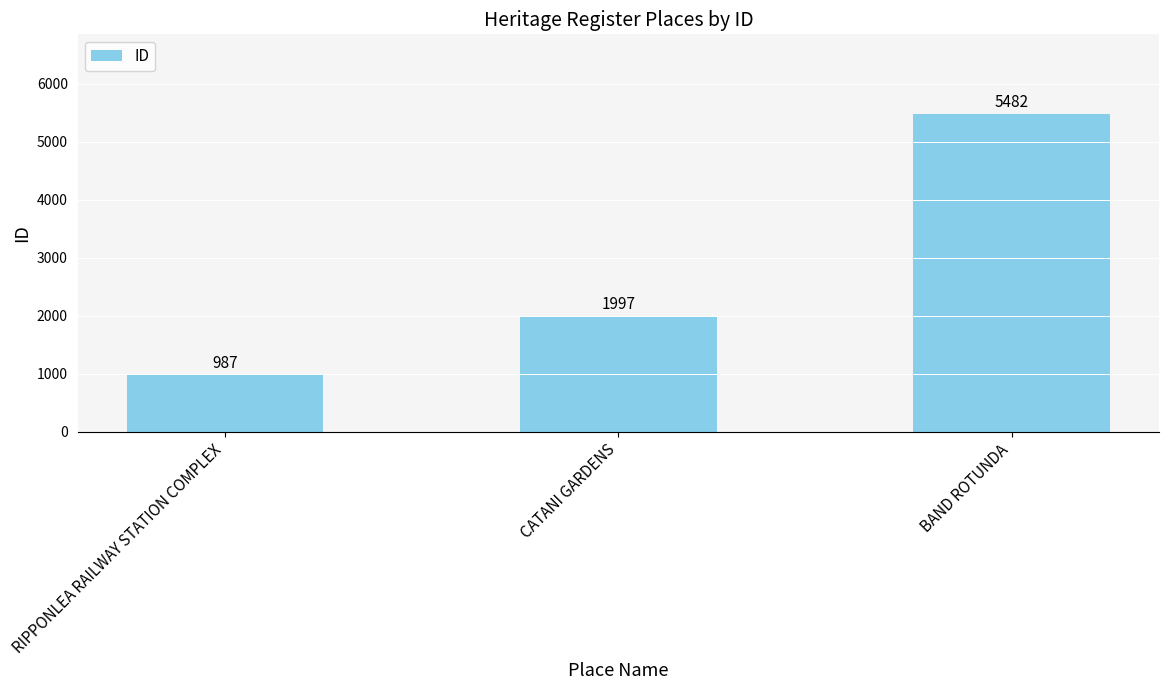

Reading right to left, extract all data points from this chart.

5482	1997	987